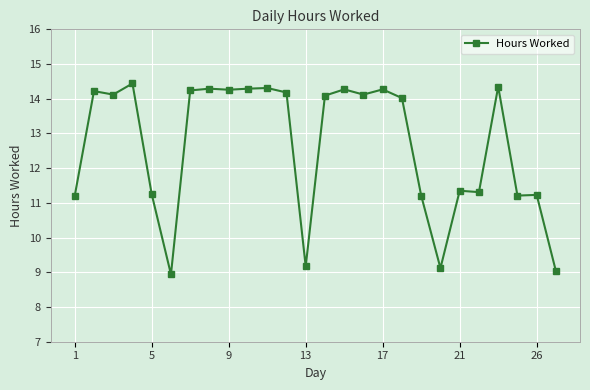

How many categories are shown in the chart?

26